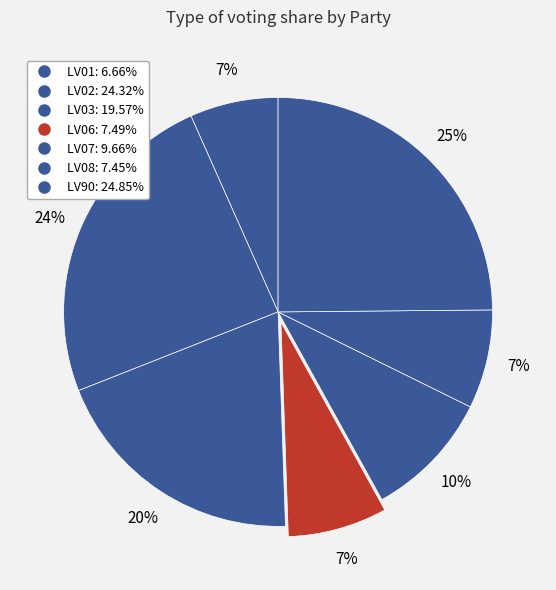

True or false: LV02 accounts for 14% of the total.

False